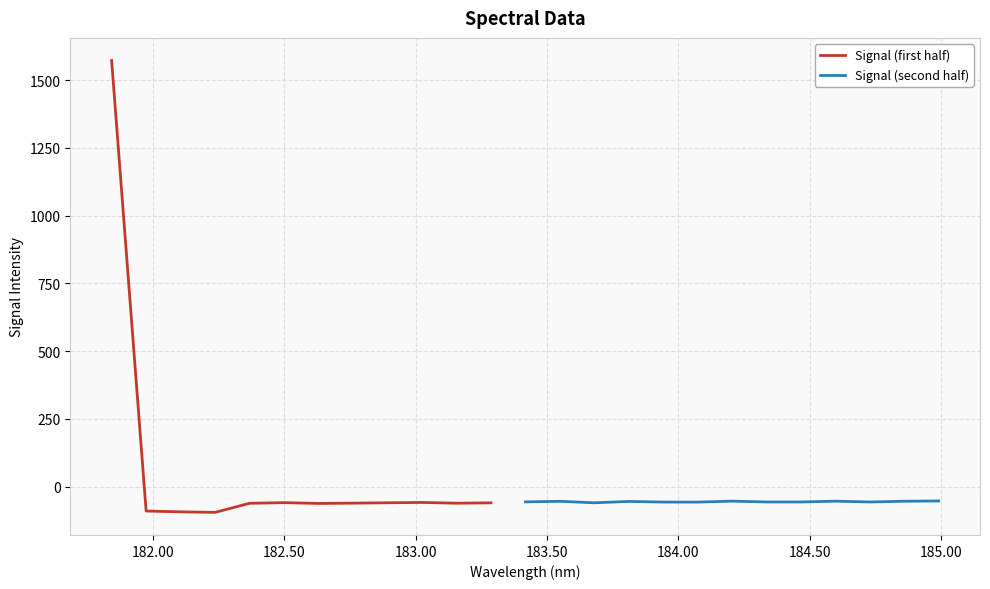

How many values are below -57?

13